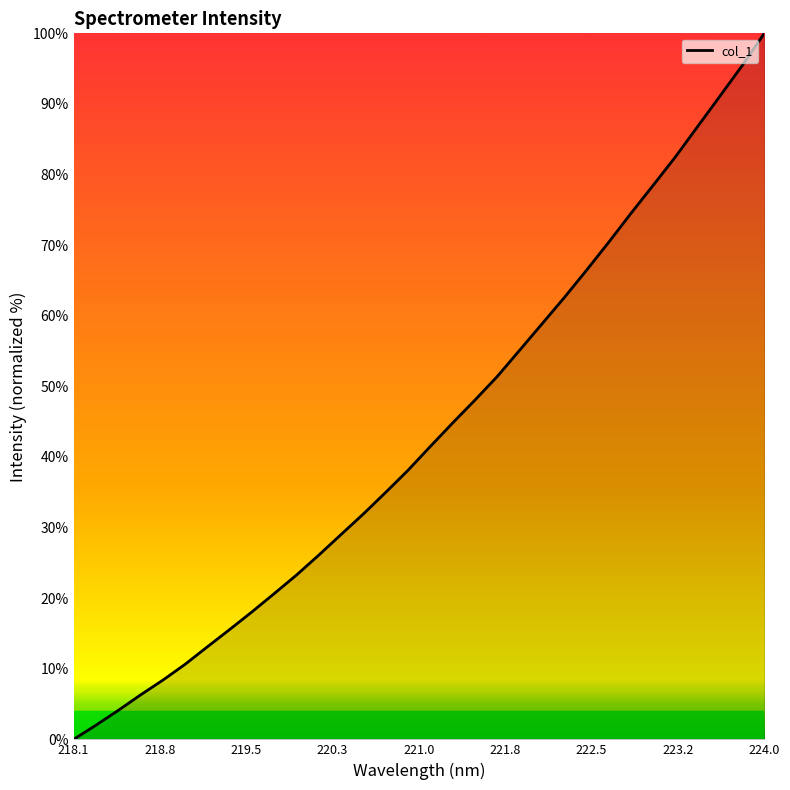

What is the difference between the maximum and minimum values?

100.0